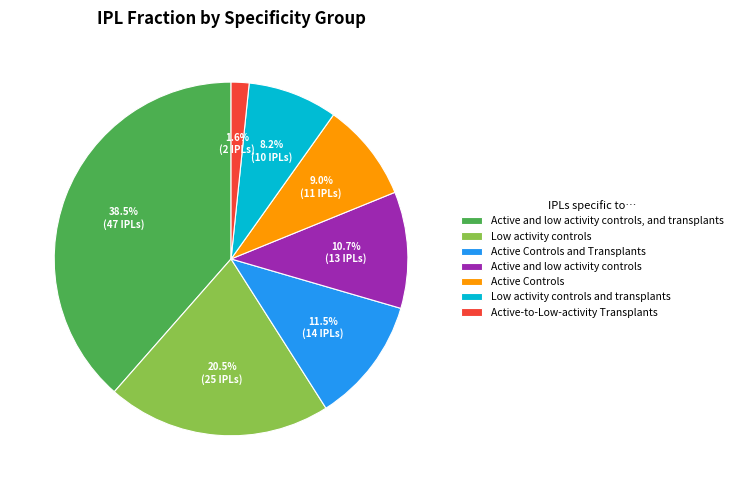

Which has a higher value, Active-to-Low-activity Transplants or Active Controls and Transplants?

Active Controls and Transplants